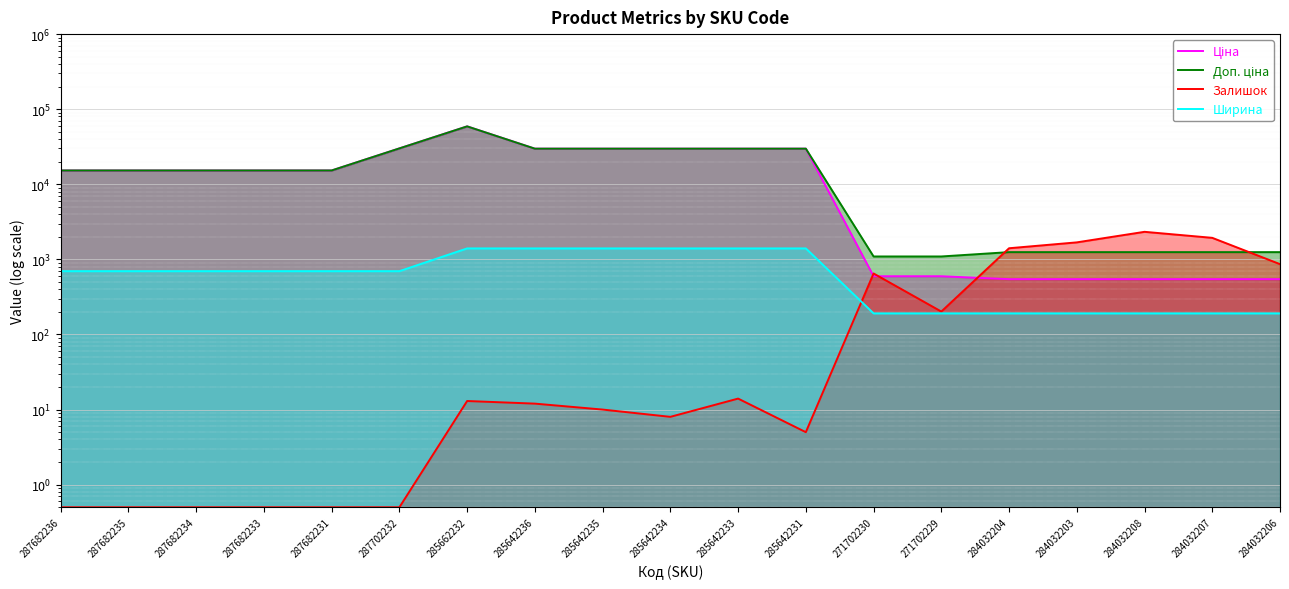

Reading left to right, what are all the values shown in this chart?

Ціна: 287682236=15288.0	287682235=15288.0	287682234=15288.0	287682233=15288.0	287682231=15288.0	287702232=30077.8	285662232=59075.7	285642236=29819.2	285642235=29819.2	285642234=29819.2	285642233=29819.2	285642231=29819.2	271702230=596.5	271702229=596.5	284032204=545.0	284032203=545.0	284032208=545.0	284032207=545.0	284032206=545.0
Доп. ціна: 287682236=15288.0	287682235=15288.0	287682234=15288.0	287682233=15288.0	287682231=15288.0	287702232=30077.8	285662232=59075.7	285642236=29819.2	285642235=29819.2	285642234=29819.2	285642233=29819.2	285642231=29819.2	271702230=1093.7	271702229=1093.7	284032204=1249.1	284032203=1249.1	284032208=1249.1	284032207=1249.1	284032206=1249.1
Залишок: 287682236=0.5	287682235=0.5	287682234=0.5	287682233=0.5	287682231=0.5	287702232=0.5	285662232=13.0	285642236=12.0	285642235=10.0	285642234=8.0	285642233=14.0	285642231=5.0	271702230=649.0	271702229=202.0	284032204=1407.0	284032203=1685.0	284032208=2329.0	284032207=1936.0	284032206=864.0
Ширина: 287682236=697.0	287682235=697.0	287682234=697.0	287682233=697.0	287682231=697.0	287702232=697.0	285662232=1400.0	285642236=1400.0	285642235=1400.0	285642234=1400.0	285642233=1400.0	285642231=1400.0	271702230=191.0	271702229=191.0	284032204=191.0	284032203=191.0	284032208=191.0	284032207=191.0	284032206=191.0